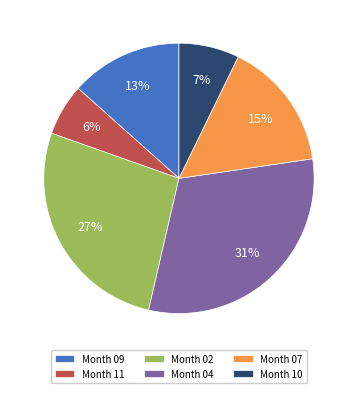

What percentage is the Month 09 slice, to the nearest percent?

13%